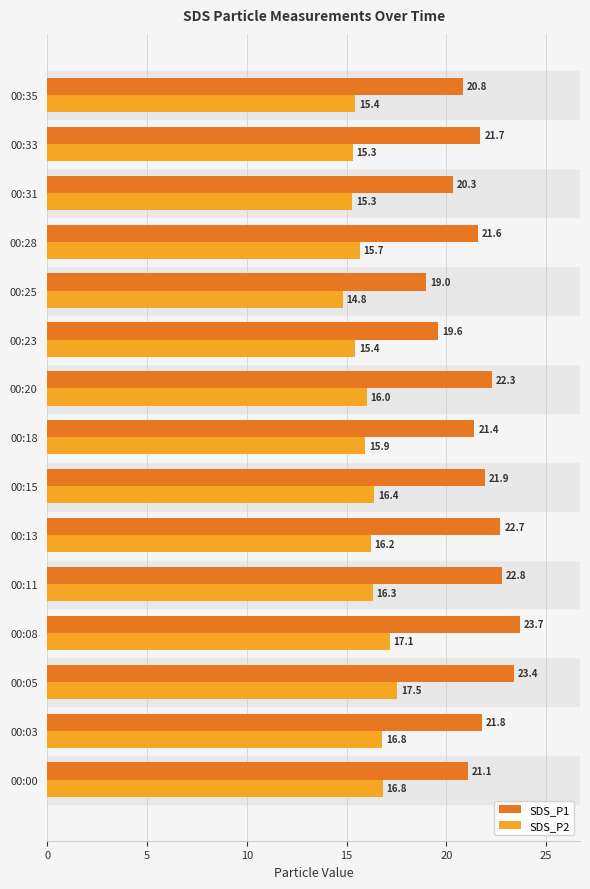

How many data points does each series have?

15